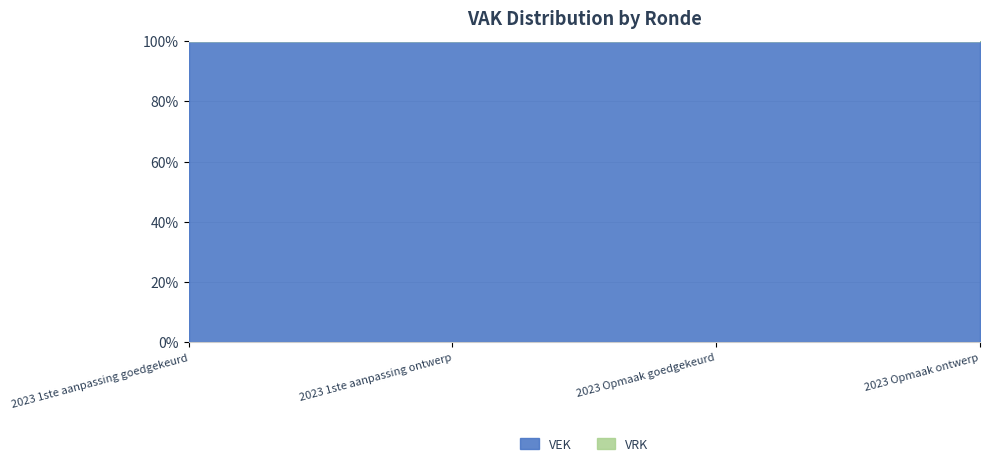

What is the label of the 1st point from the left?

2023 1ste aanpassing goedgekeurd